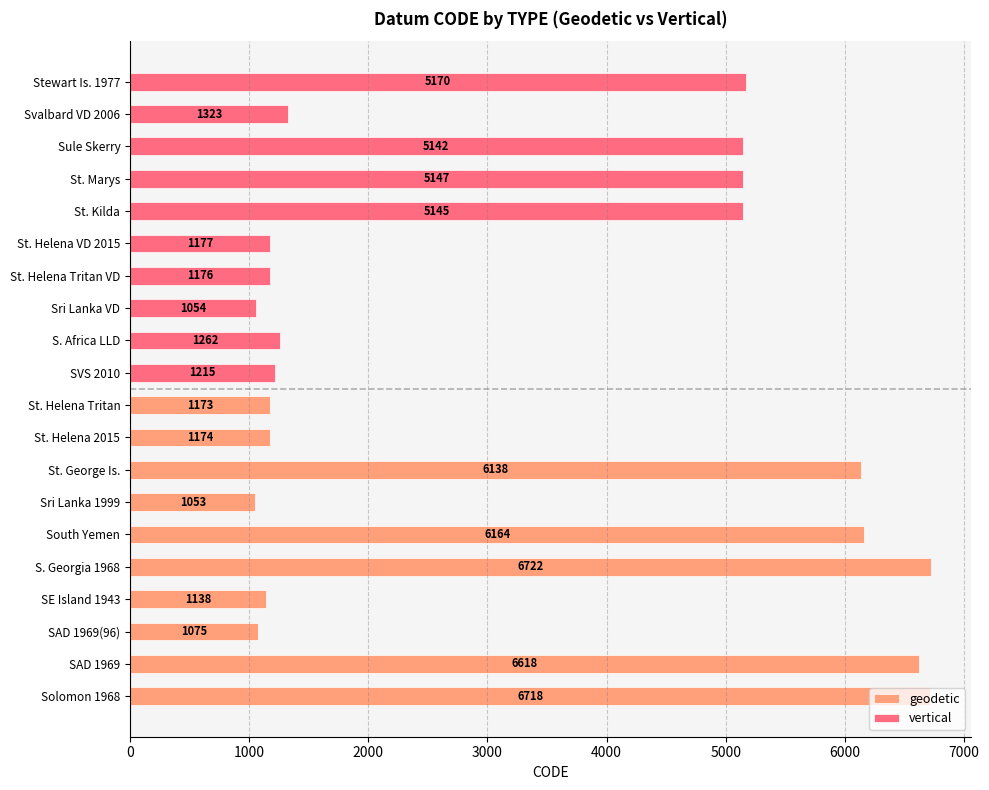

The value of vertical at Sri Lanka VD is 524. True or false?

False